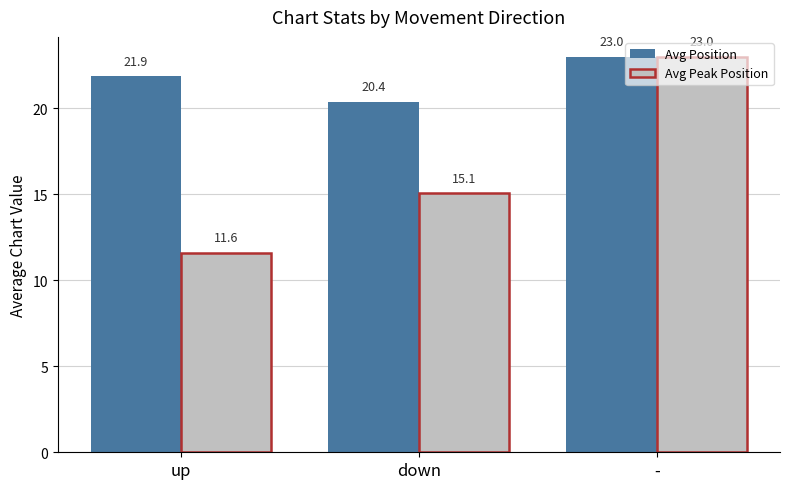

What is the total value across all series at up?

33.5